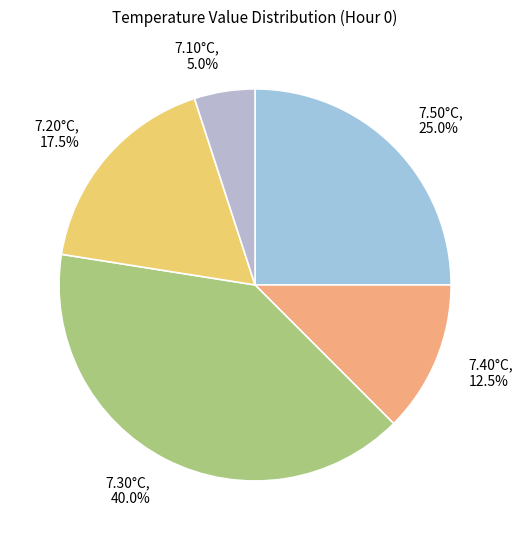

To the nearest percent, what is the difference between the largest and smallest slice percentages?

35%